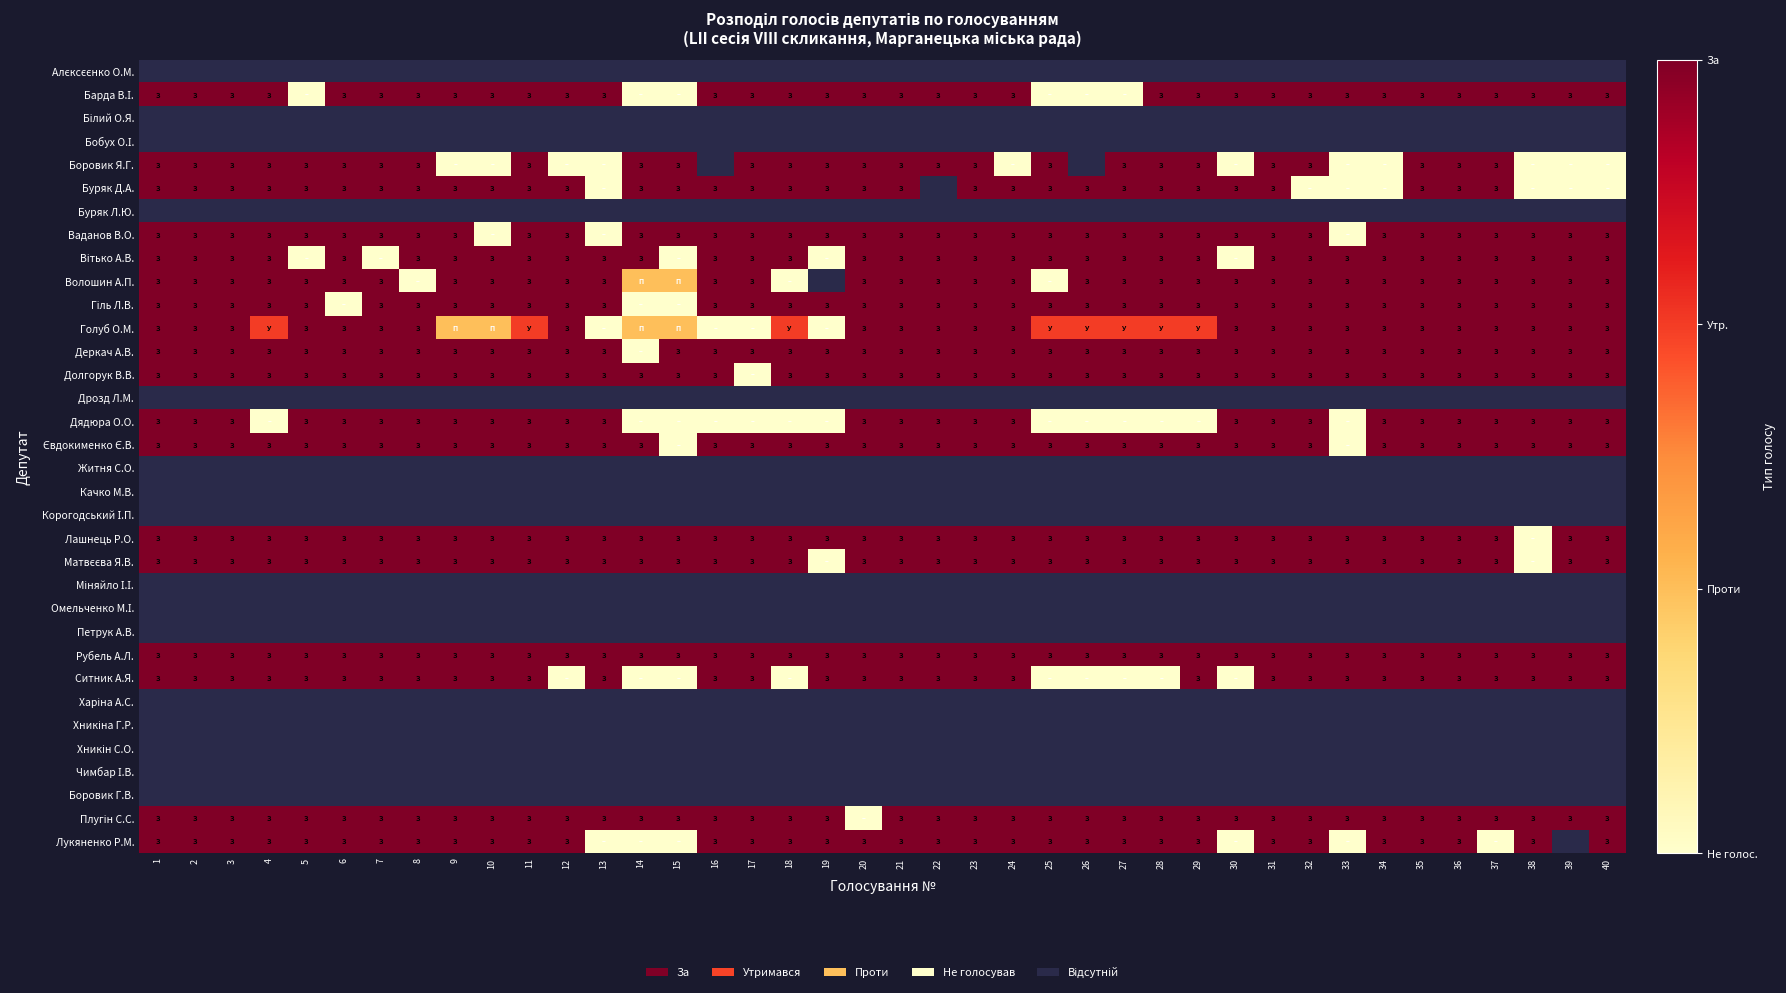

At which label is Плугін С.С. closest to 1?

20